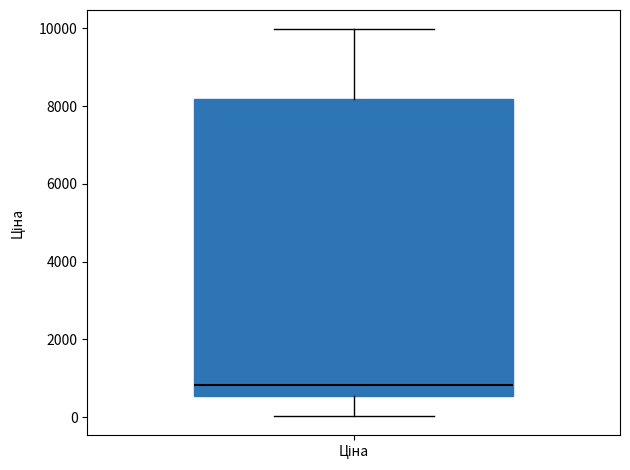

Transcribe this box plot: give where the median line is, the range the box spans, and where the two whiskers end, as read against the y-axis. The values are not printed on the chart, so give them approximately, as read against the axis.

median 800, box 600 to 8200, whiskers 0 to 10000